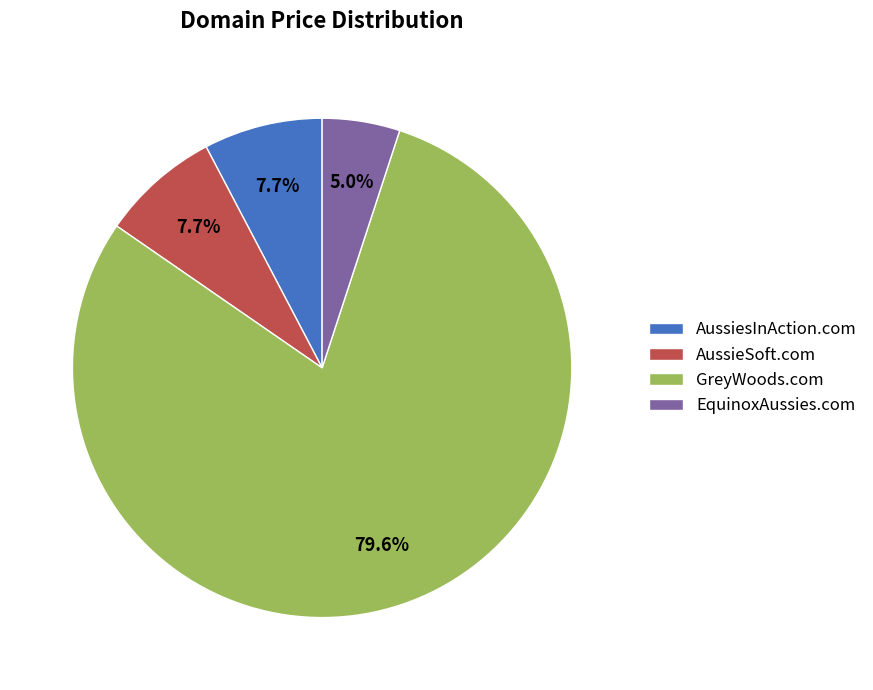

The AussieSoft.com slice represents 1% of the pie. True or false?

False